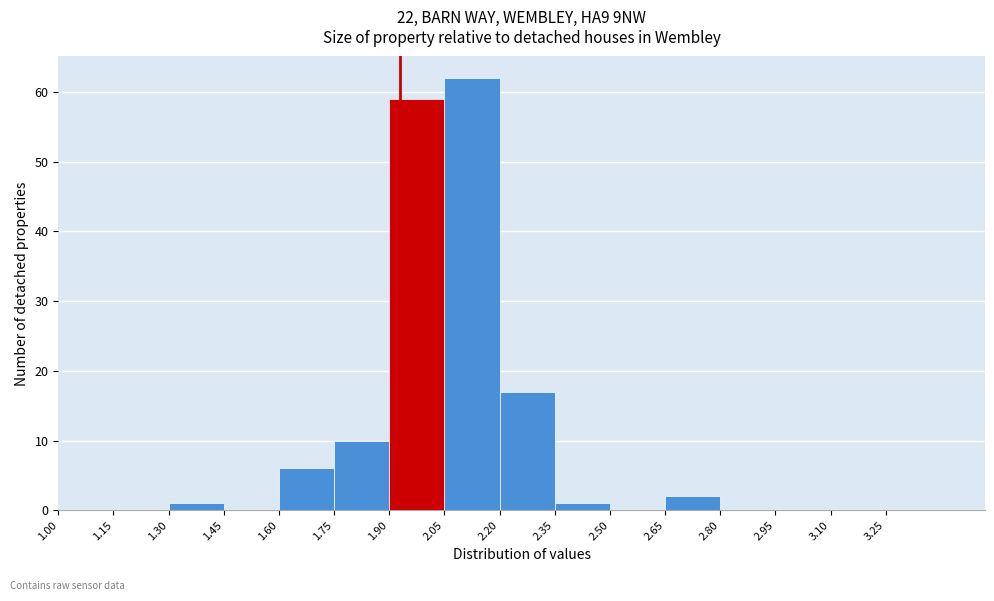

What is the height of the bar covering 2.05 to 2.20 on the x-axis? Neither the bar edges nor the heights are printed on the chart, so give them approximately, as read against the axes.

62